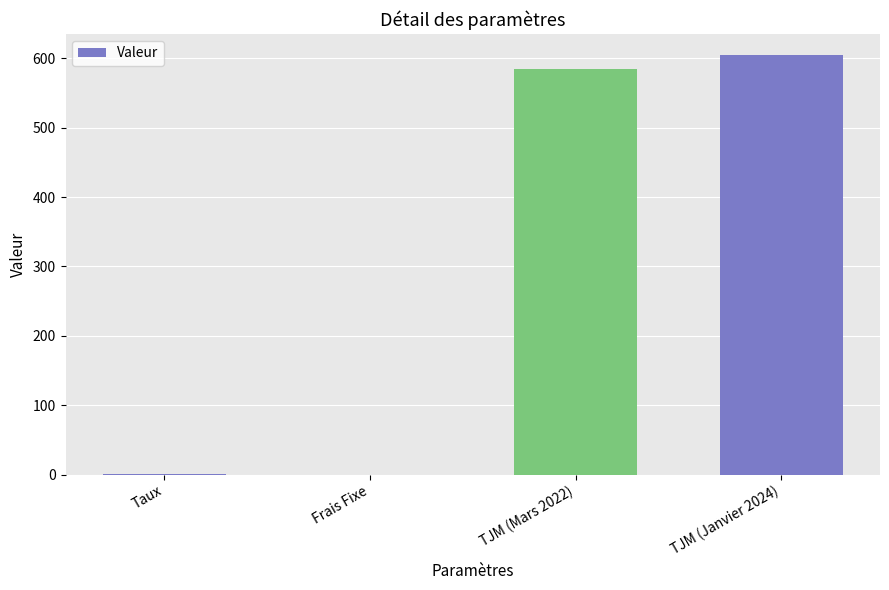

The chart shows a value of 225.6 at TJM (Mars 2022). True or false?

False